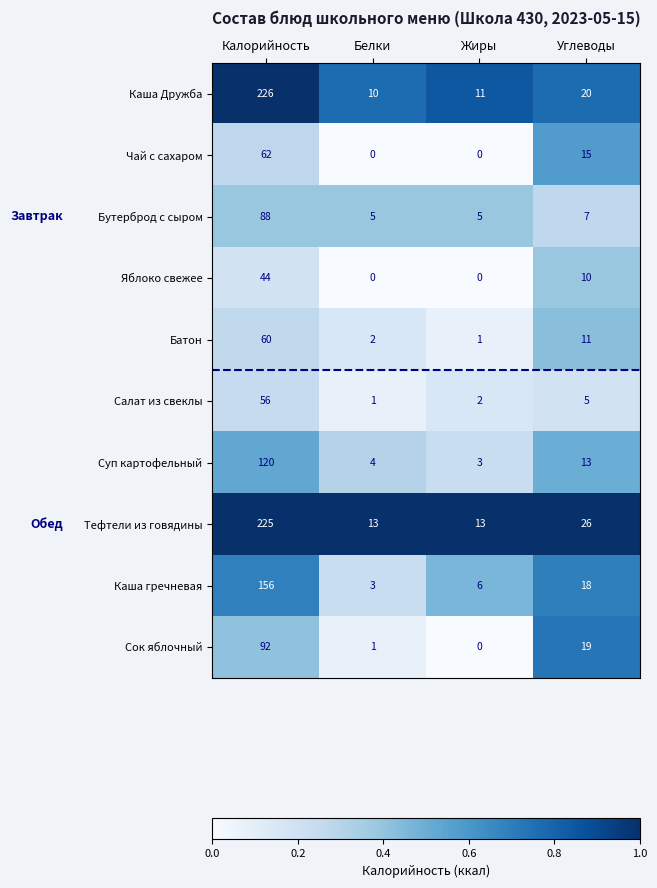

How many categories are shown in the chart?

4